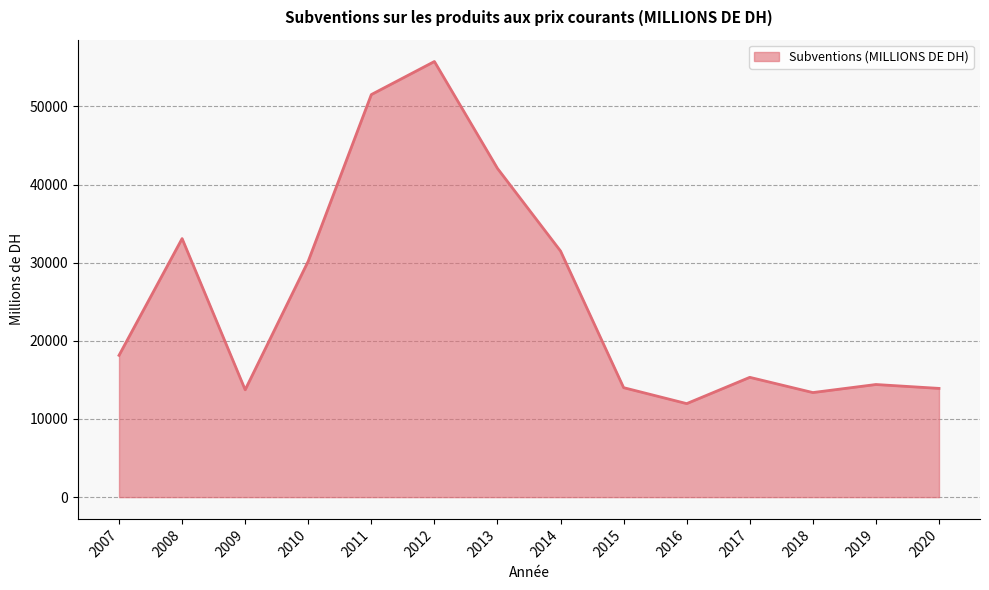

Between 2010 and 2013, which is larger?

2013